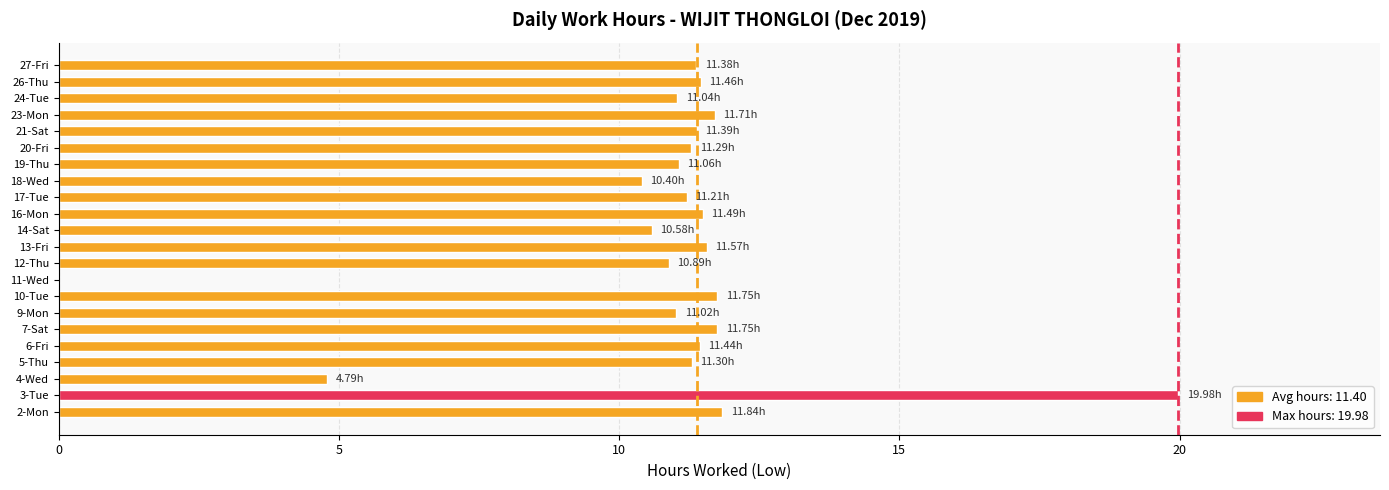

Are the bars horizontal?

Yes